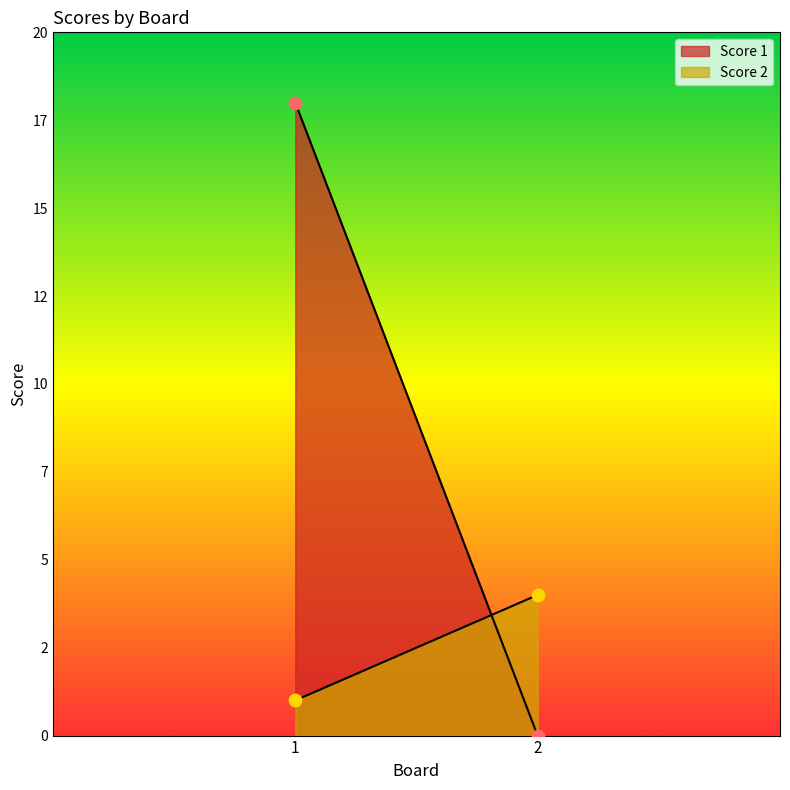

At how many categories does at least one series exceed 12?

1